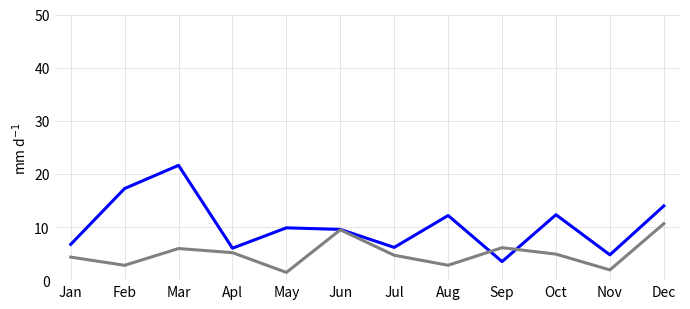

What is the total value across all series at Oct?

17.2